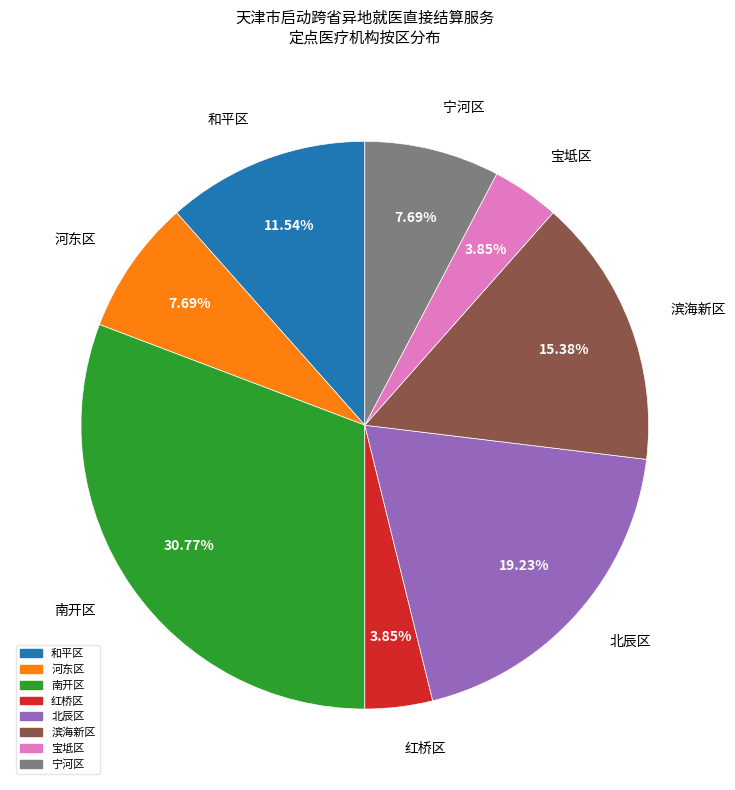

Does any single category account for the majority?

No